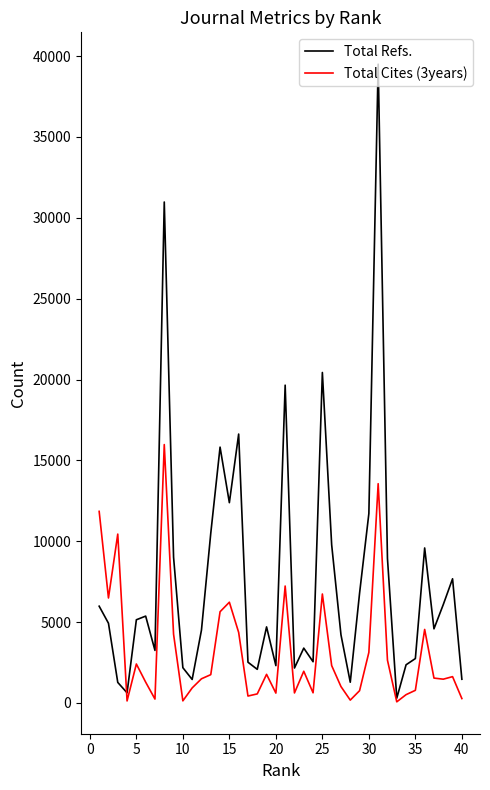

List the series in order of their peak value, lowest first.

Total Cites (3years), Total Refs.